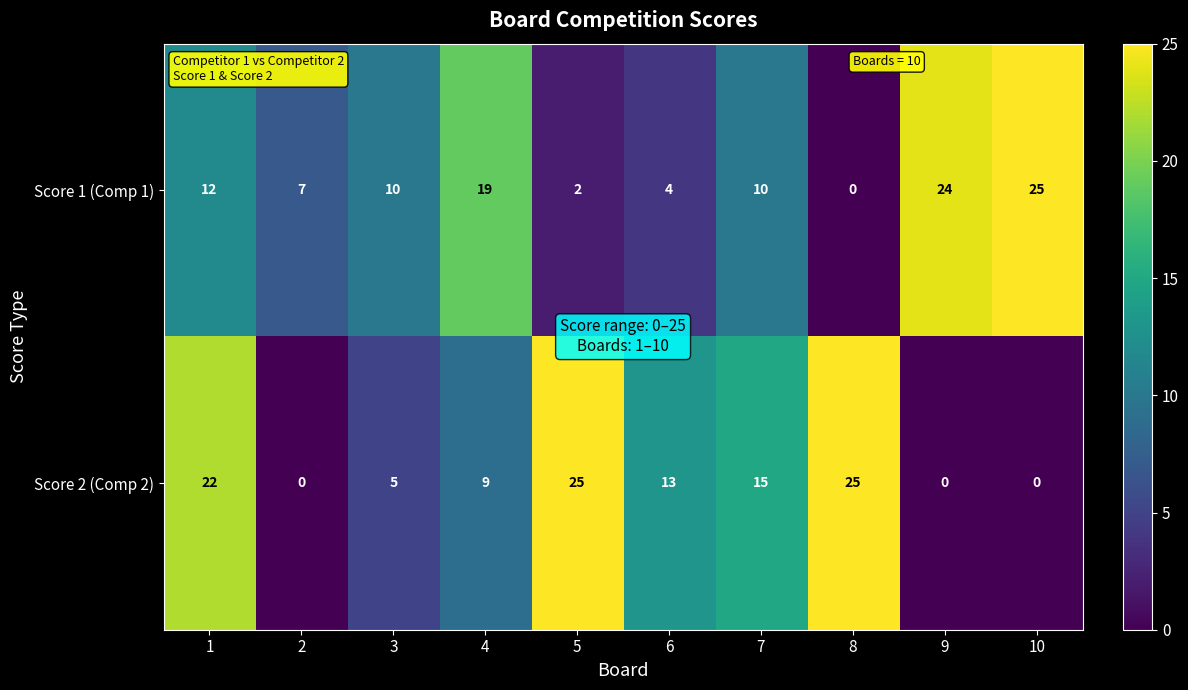

At which label is Score 2 (Comp 2) closest to 12?

6